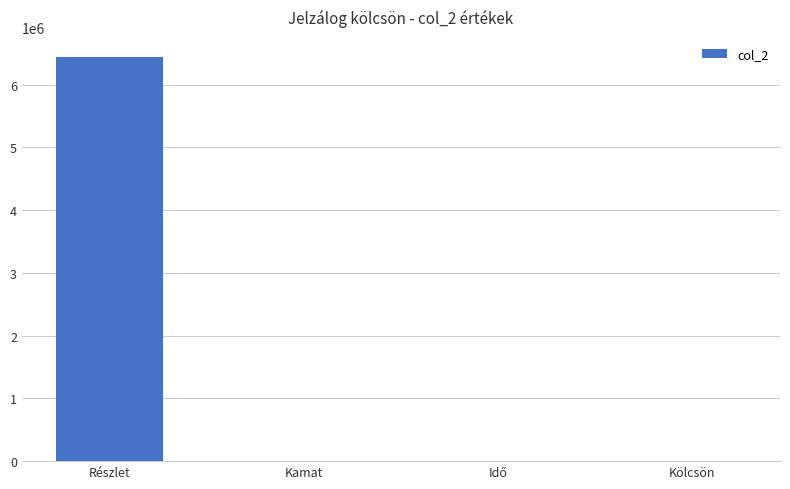

Is it true that the value at Részlet is 1490637.6?

False